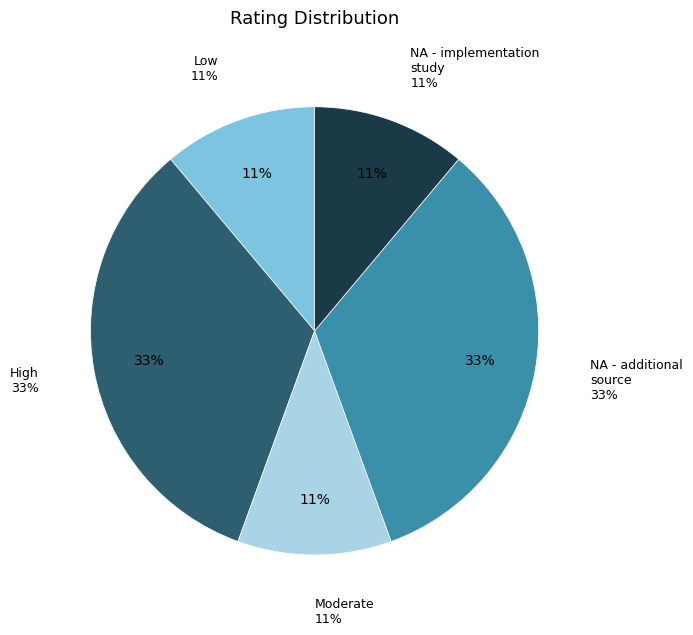

Does High account for over 50% of the chart?

No